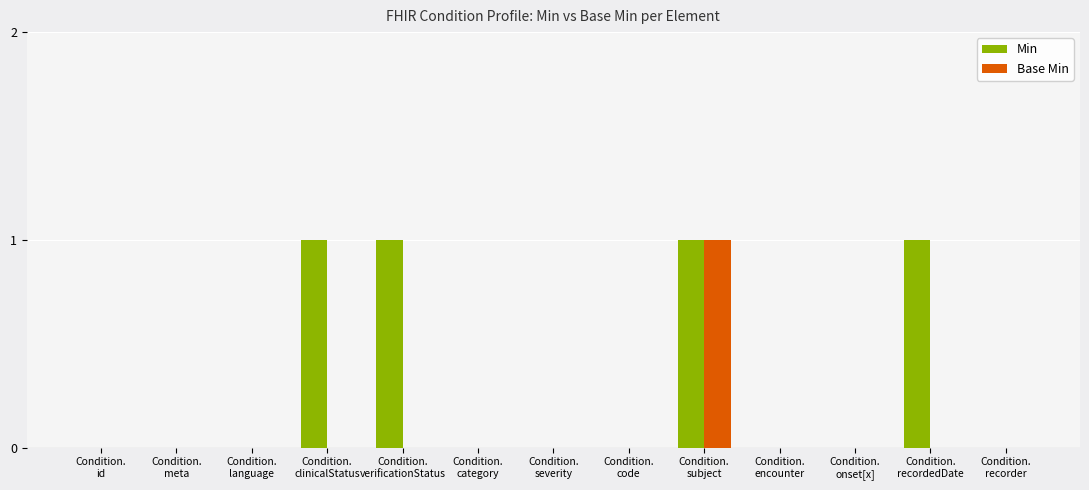

True or false: Base Min has a value of 0 at Condition.
clinicalStatus.

True